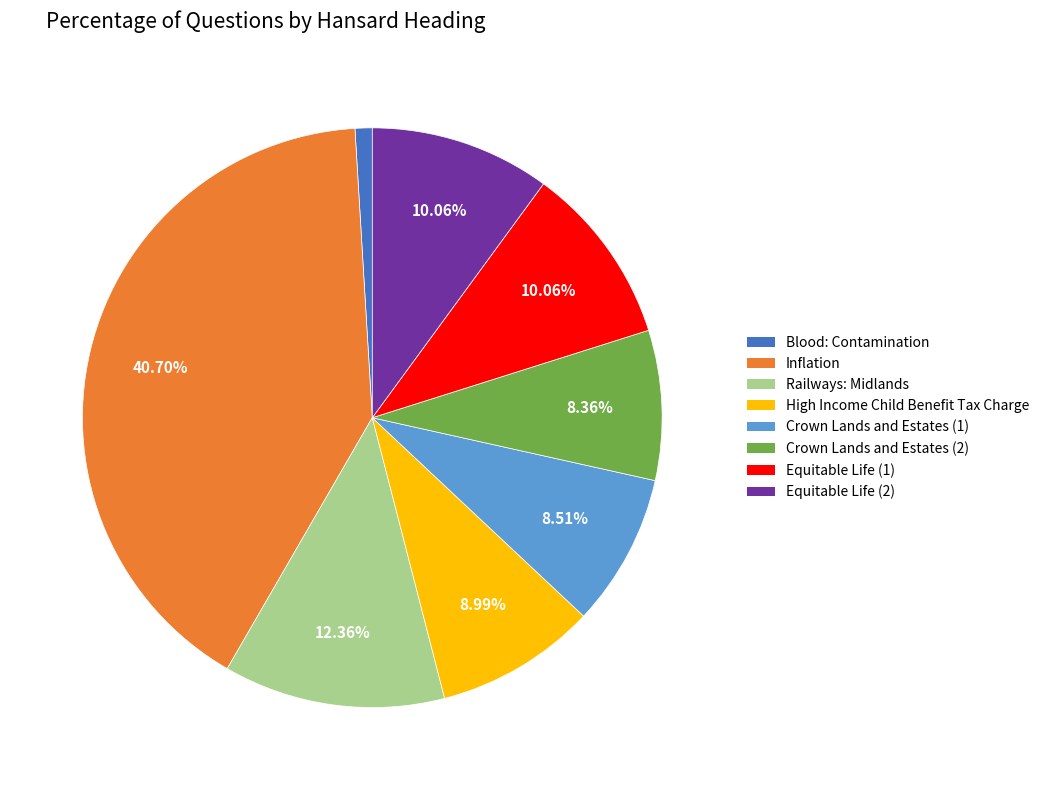

To the nearest percent, what is the difference between the Railways: Midlands and Equitable Life (2) slice percentages?

2%